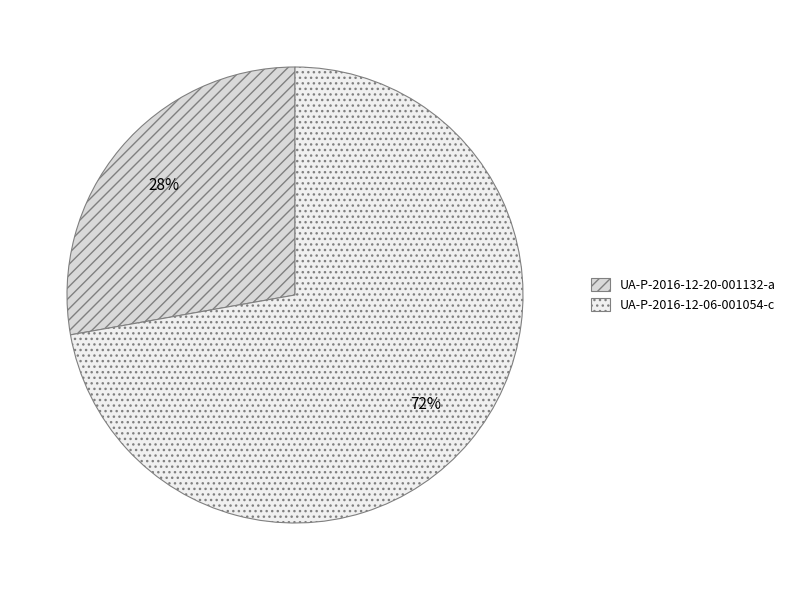

How many segments does this pie chart have?

2